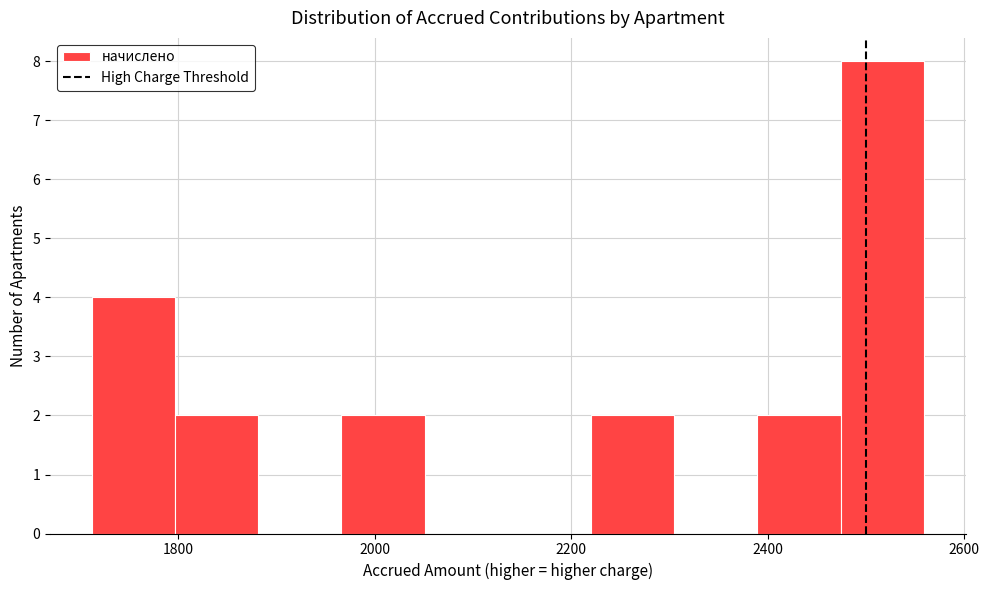

Reading left to right, list every bar in this chart as the range it spans on the x-axis followed by its height. Neither the bar edges nor the heights are printed on the chart, so give them approximately, as read against the axes.

1720 to 1800: 4
1800 to 1880: 2
1880 to 1960: 0
1960 to 2060: 2
2060 to 2140: 0
2140 to 2220: 0
2220 to 2300: 2
2300 to 2380: 0
2380 to 2480: 2
2480 to 2560: 8